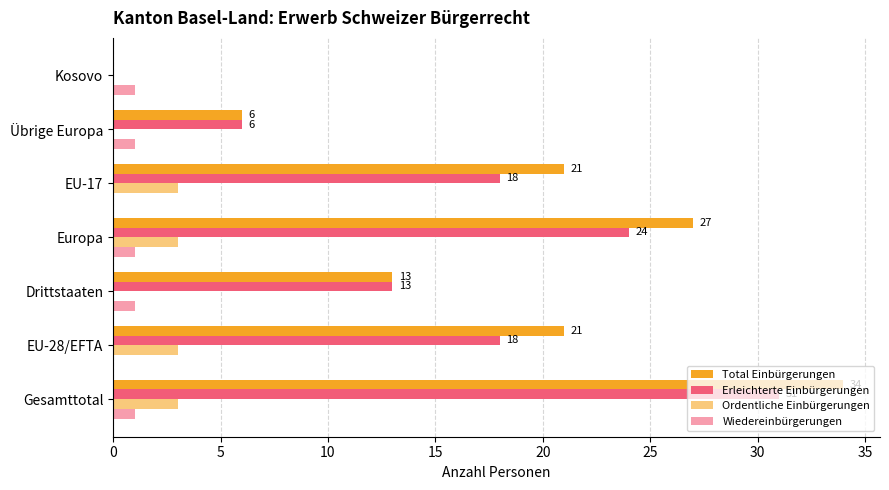

How many positive values does the Total Einbürgerungen series have?

6